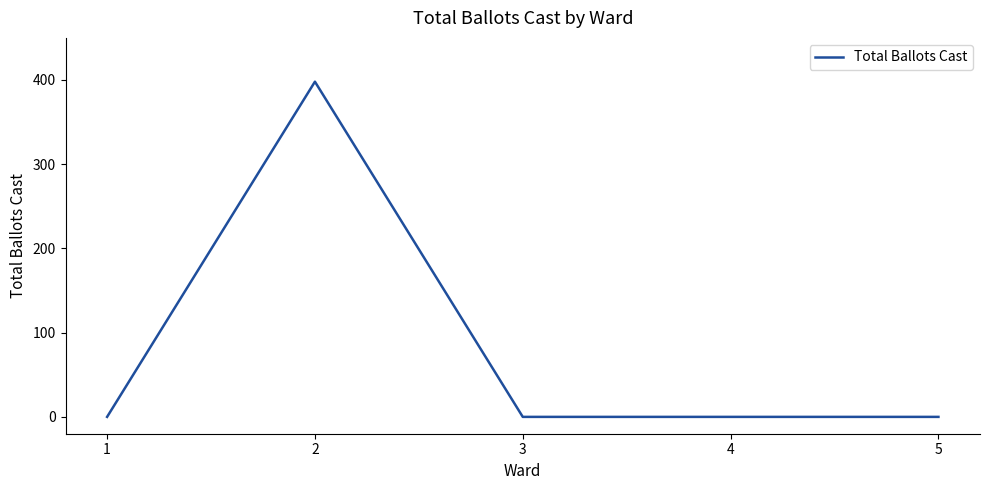

Does the chart display data point markers on the line(s)?

No